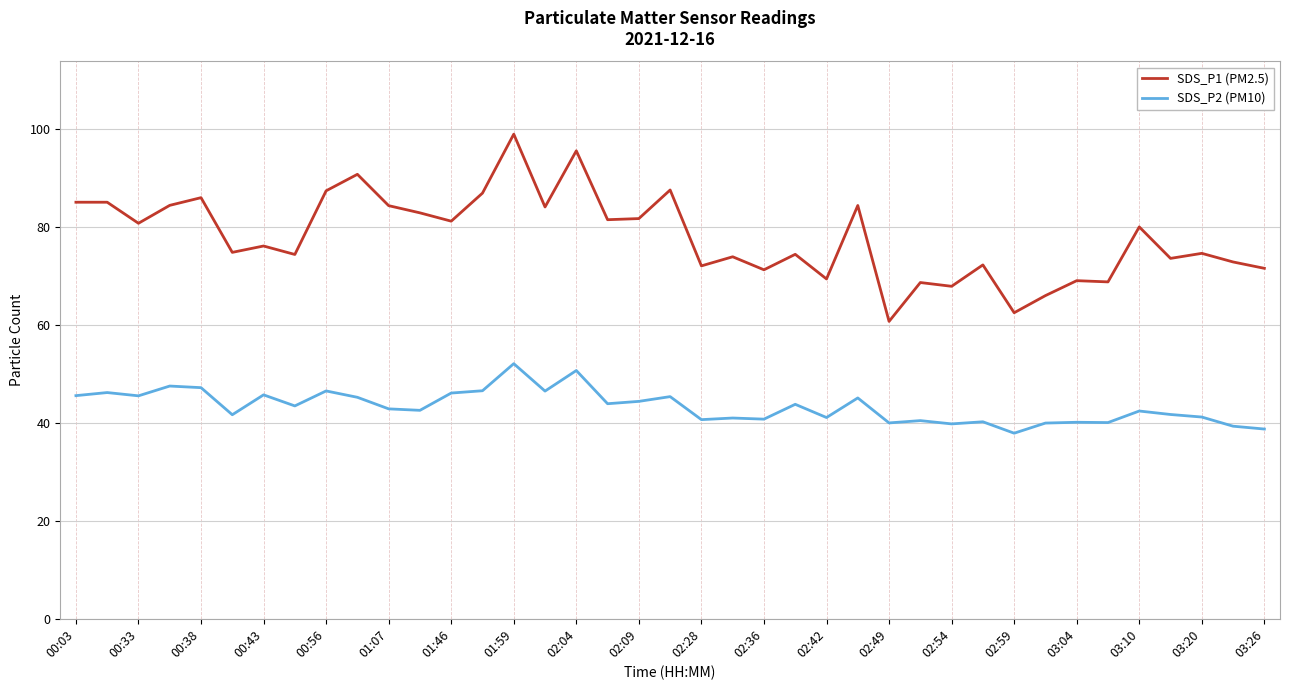

Does the chart display data point markers on the line(s)?

No